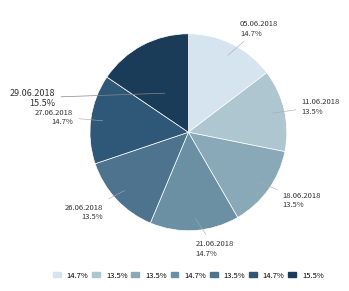

Is there a majority slice in this chart?

No